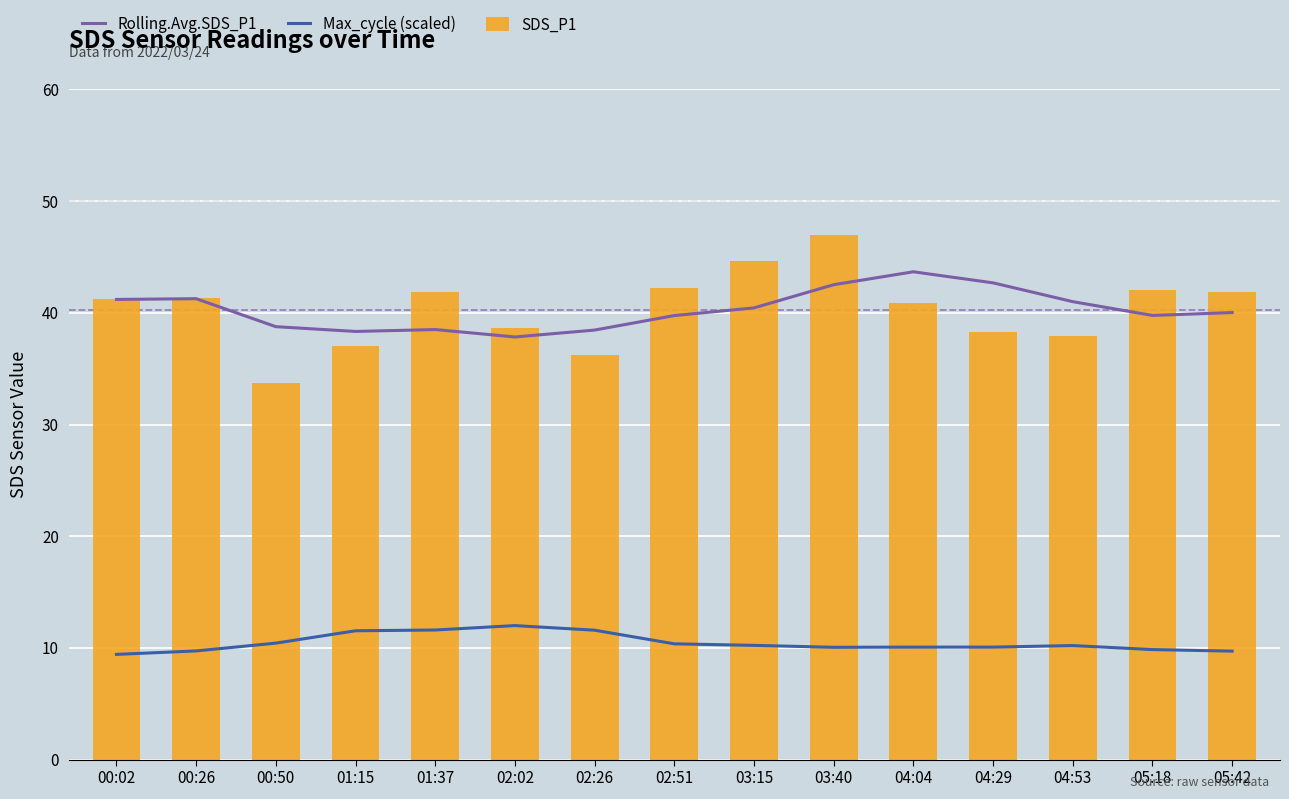

At which label does Max_cycle (scaled) reach its minimum?

00:02